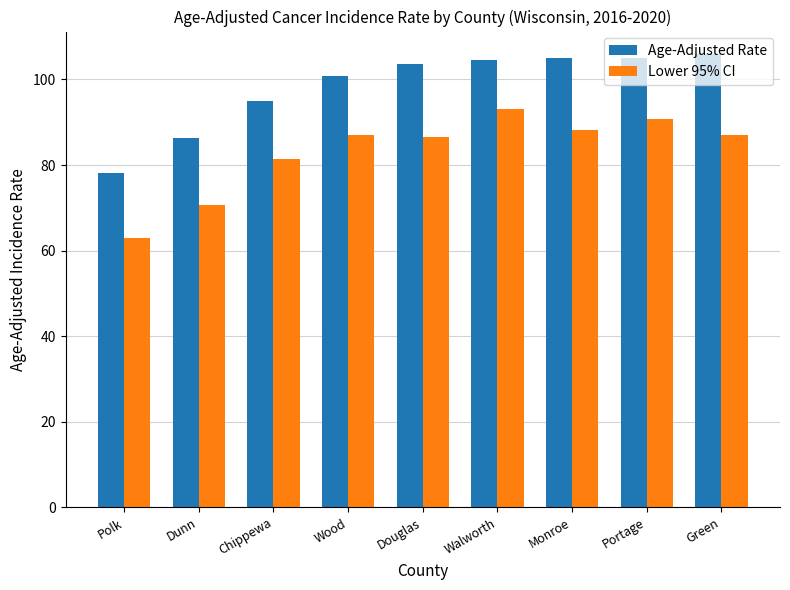

Rank the series by their average value, from lowest to highest.

Lower 95% CI, Age-Adjusted Rate